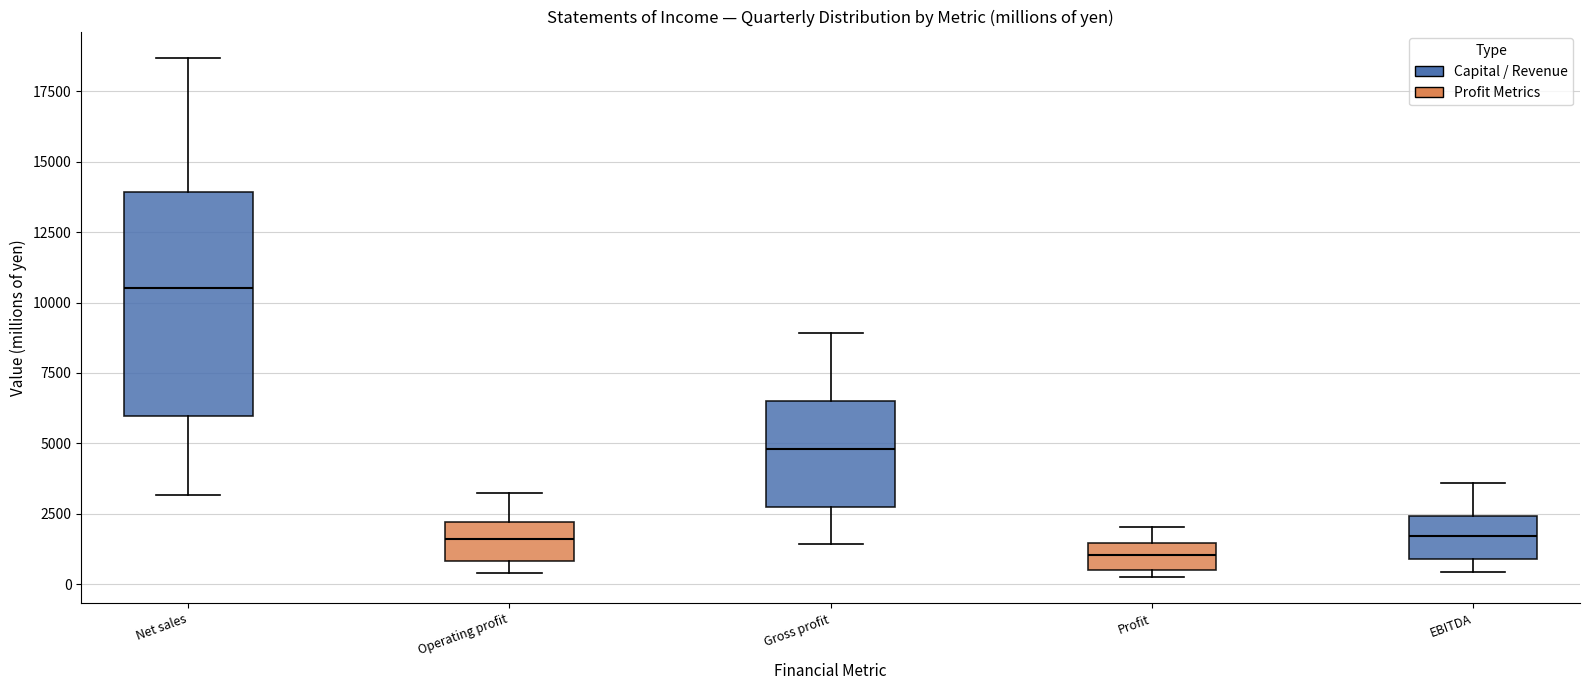

Reading left to right, read every box against the y-axis: the position of its median line, the range the box covers, and the ends of its whiskers. The values are not printed on the chart, so give them approximately, as read against the axis.

Net sales: median 10500, box 6000 to 14000, whiskers 3000 to 18500
Operating profit: median 1500, box 1000 to 2000, whiskers 500 to 3000
Gross profit: median 5000, box 2500 to 6500, whiskers 1500 to 9000
Profit: median 1000, box 500 to 1500, whiskers 0 to 2000
EBITDA: median 1500, box 1000 to 2500, whiskers 500 to 3500